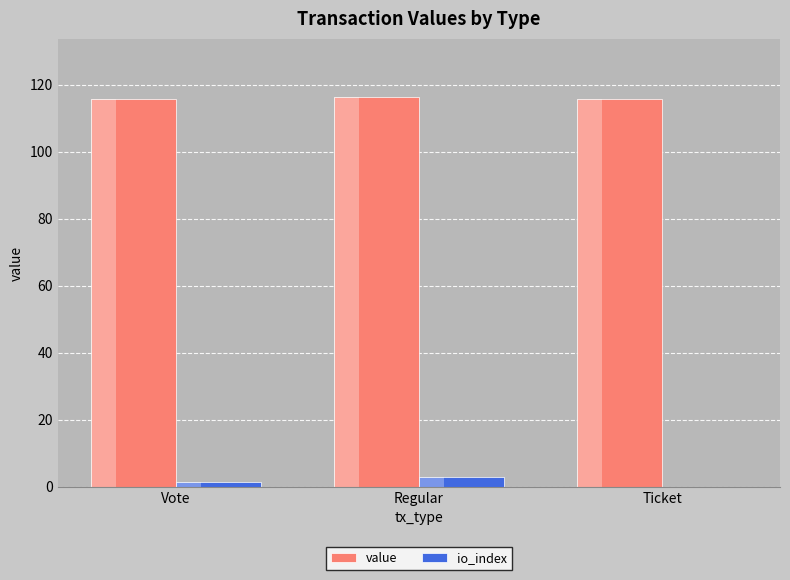

What is the label of the 2nd bar from the right?

Regular